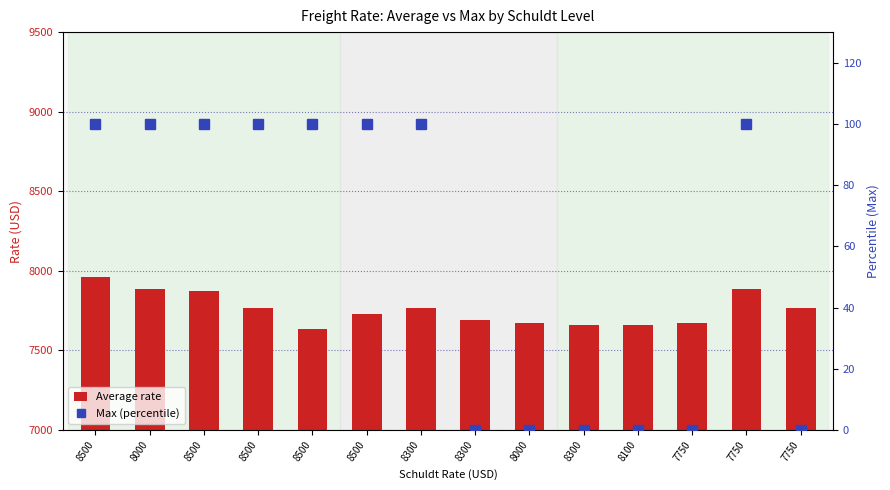

True or false: Average (transformed count) has a value of 10555 at 8300.

False